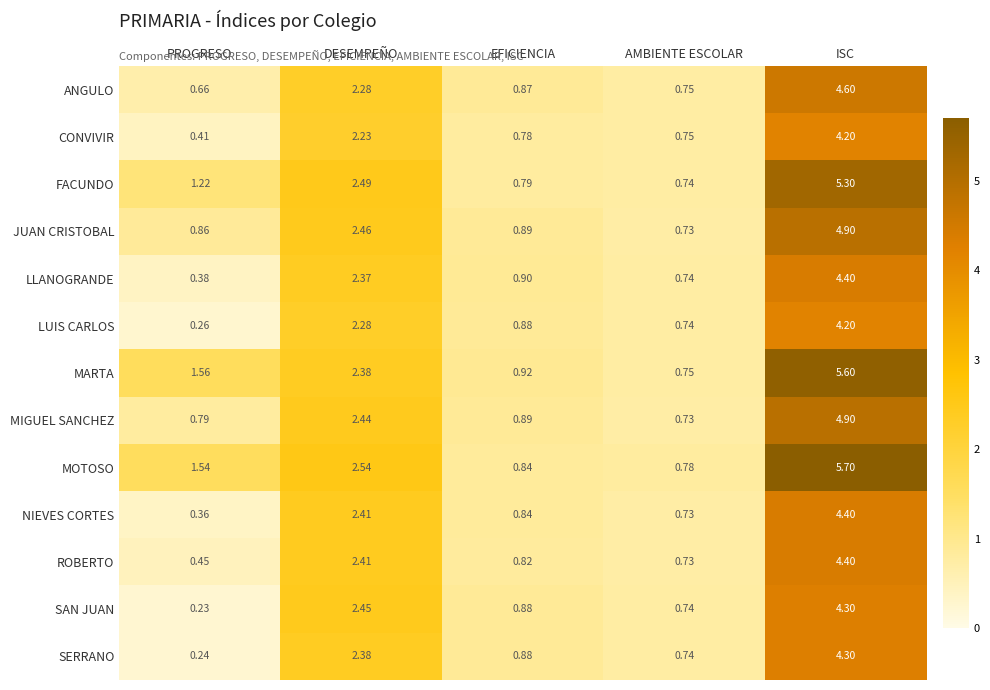

At which label does ROBERTO reach its minimum?

PROGRESO